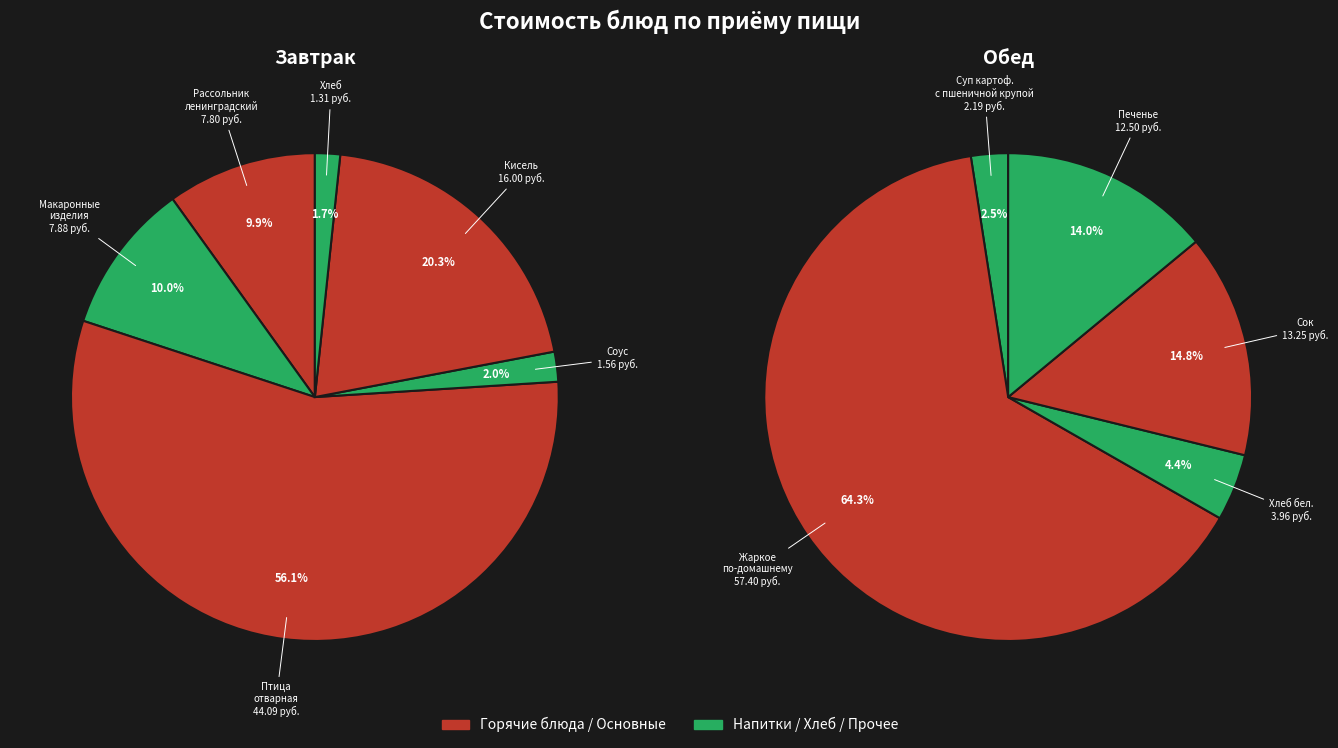

To the nearest percent, what percentage of the pie is Хлеб?

2%